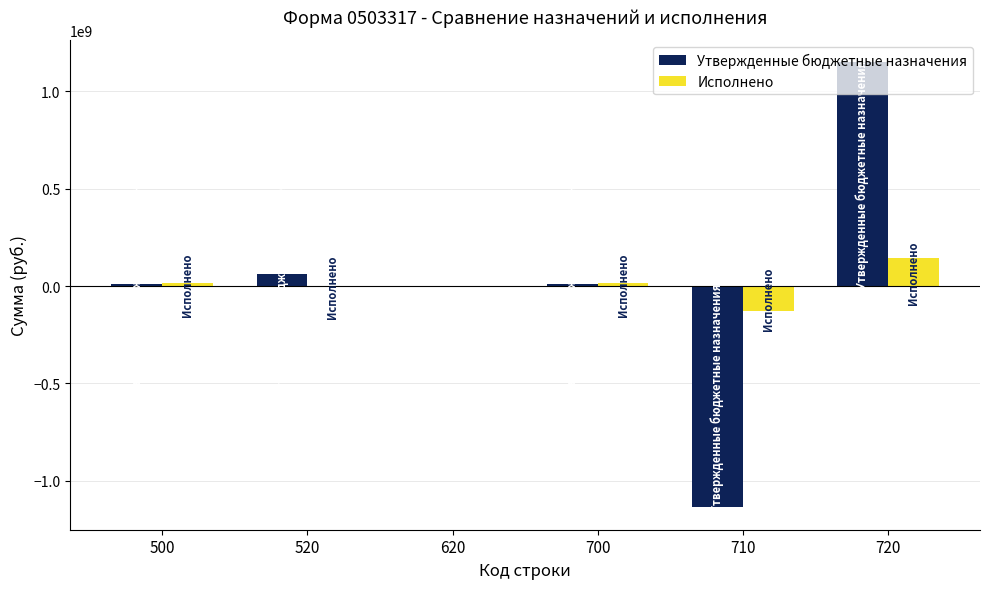

What is the sum of all Исполнено values?

48078888.4